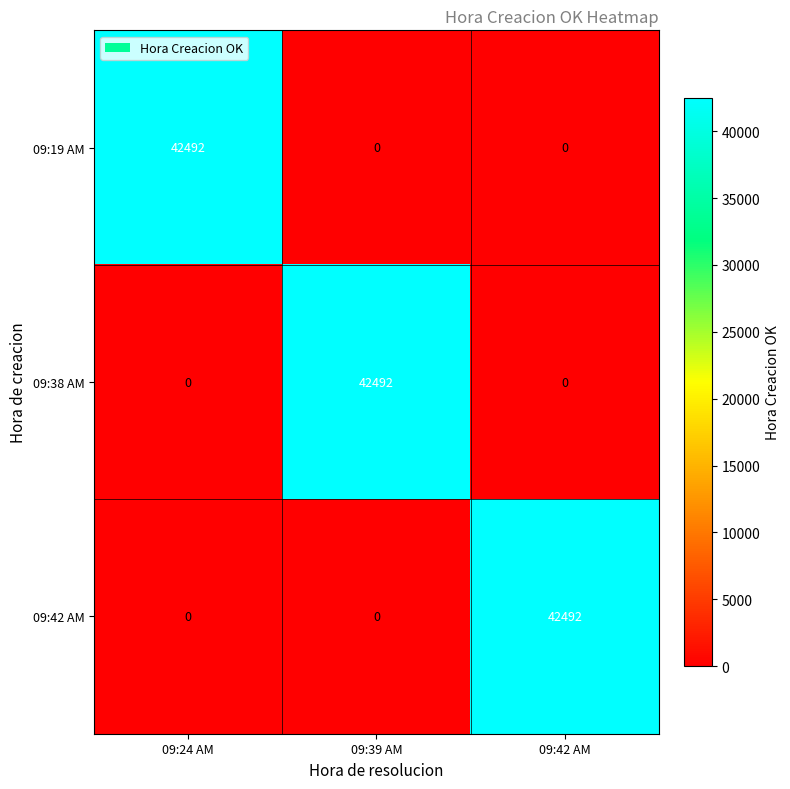

What is the highest value of the 09:38 AM series?

42492